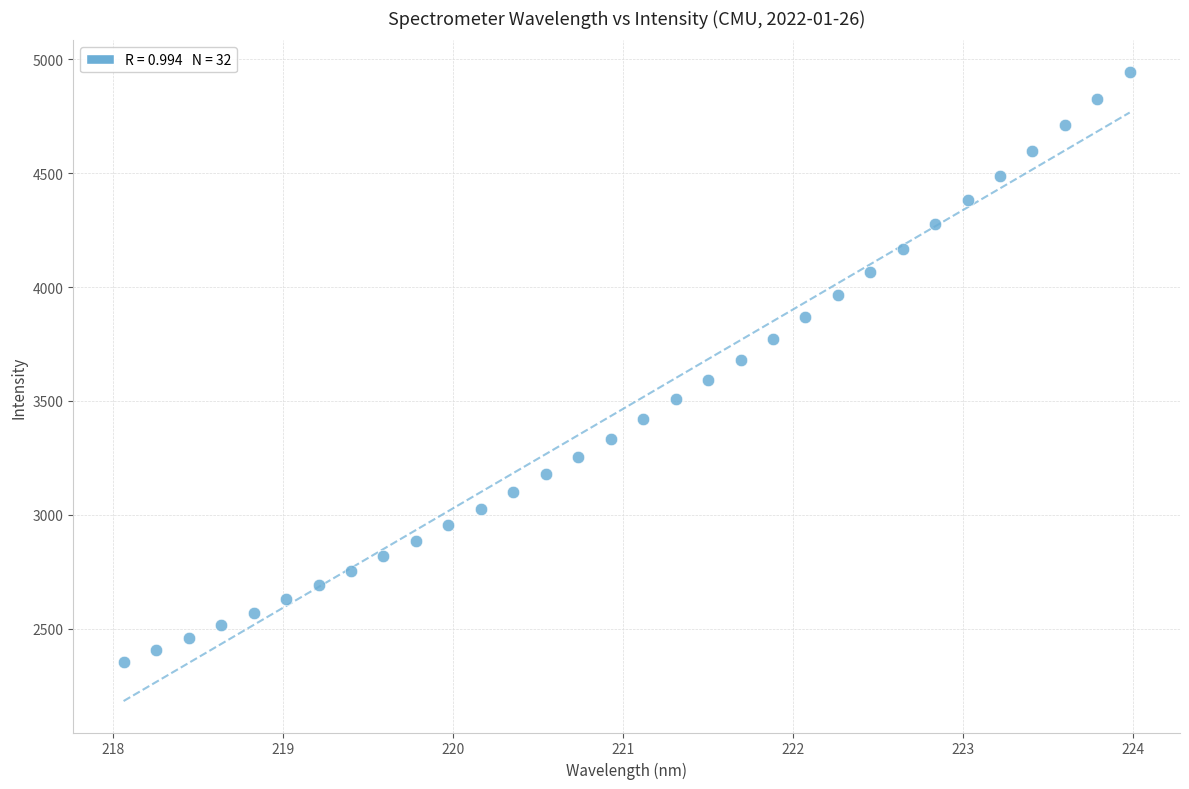

What is the range of X values (max minus min)?

5.9